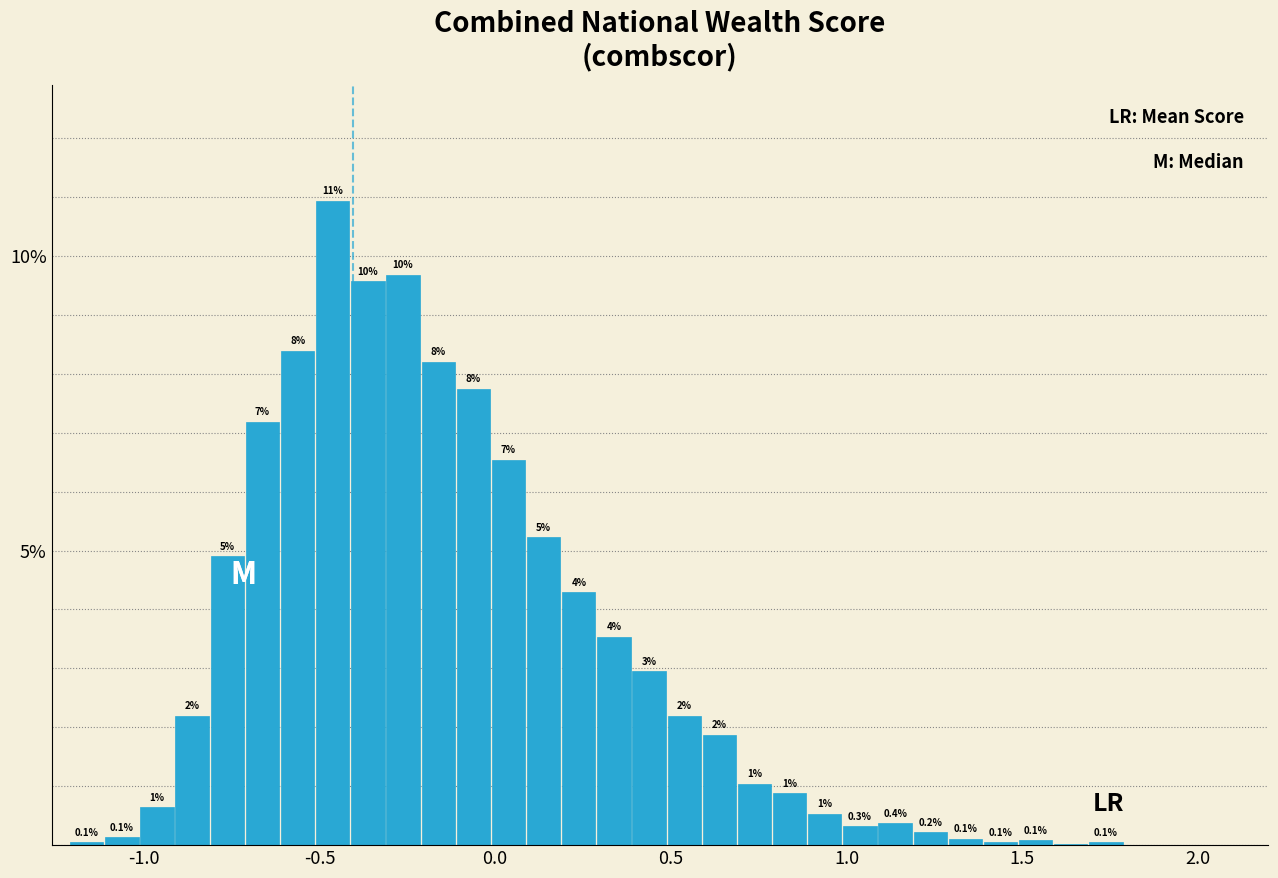

Read against the x-axis, roughly where is the centre of the tallest bar?

-0.45